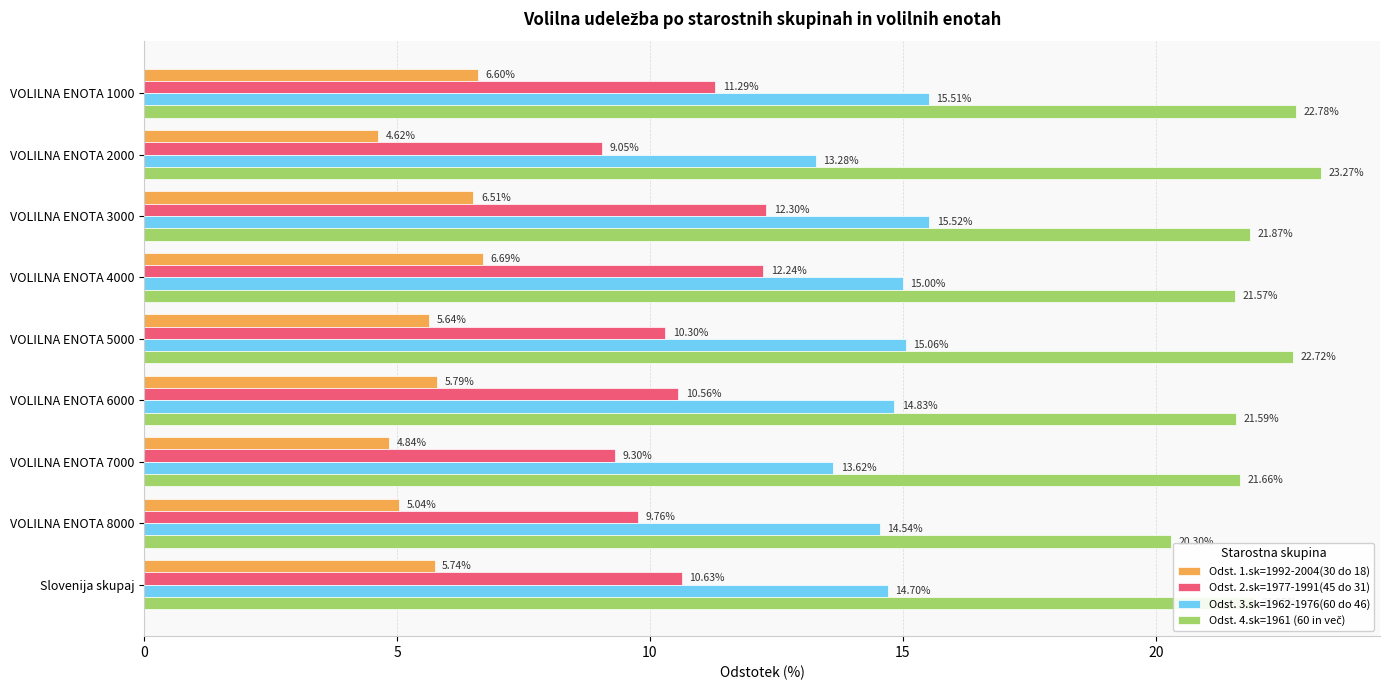

Which series changed the most between VOLILNA ENOTA 1000 and VOLILNA ENOTA 5000?

Odst. 2.sk=1977-1991(45 do 31)